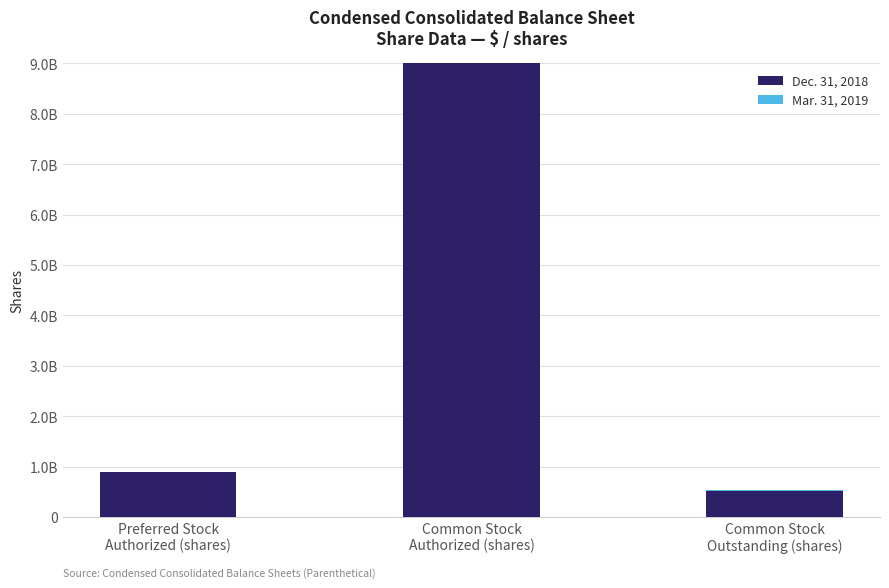

Does the chart contain stacked bars?

Yes